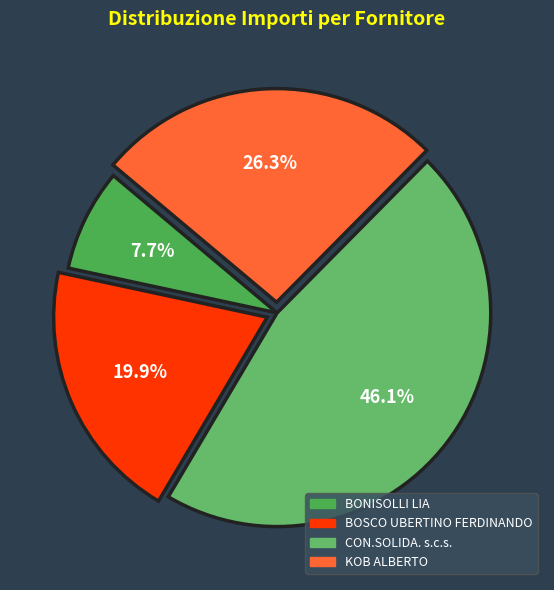

Approximately how many times larger is the value at BONISOLLI LIA compared to BOSCO UBERTINO FERDINANDO?

0.4